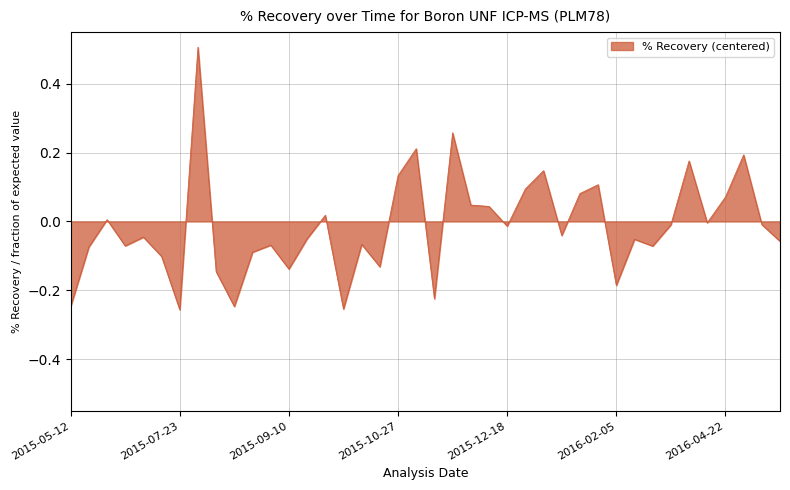

What is the difference between the maximum and minimum values?

0.8